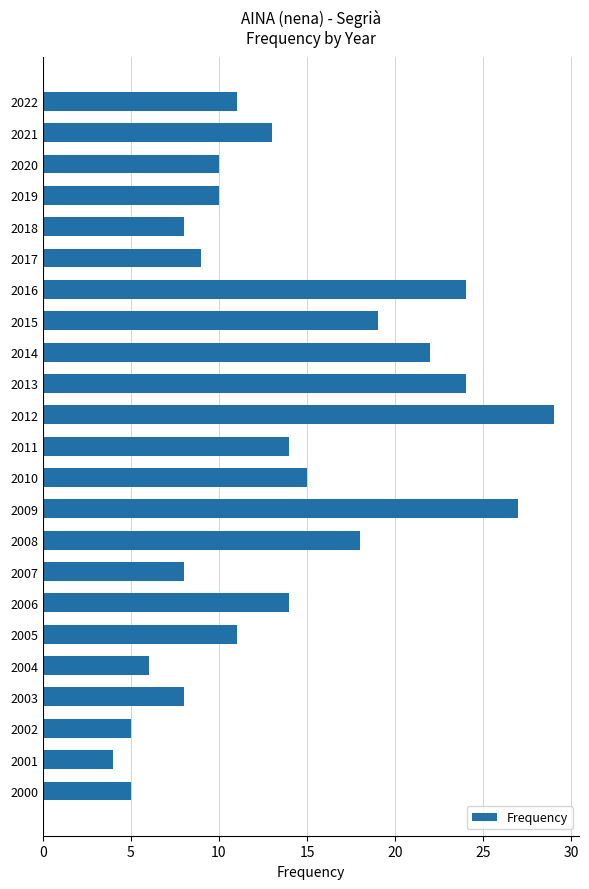

What is the difference between the maximum and minimum values?

25